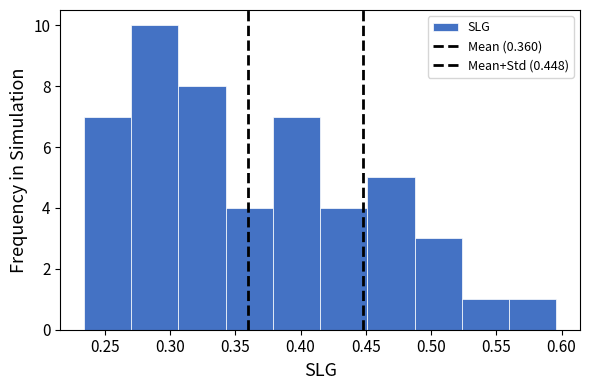

Over which range of the x-axis is the bar tallest?

0.270 to 0.305